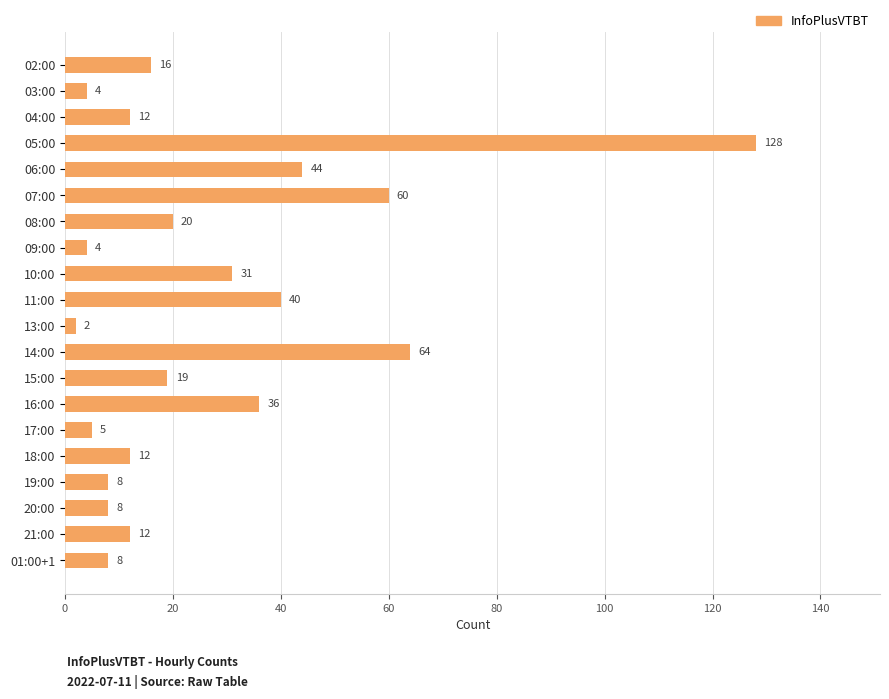

How many data points are less than 16?

10